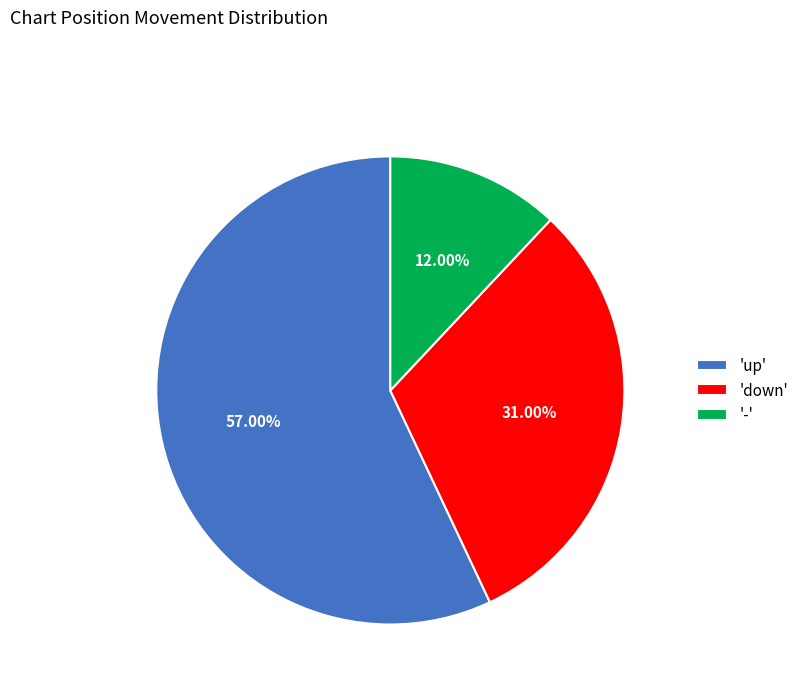

Rank the categories by value from lowest to highest.

'-', 'down', 'up'